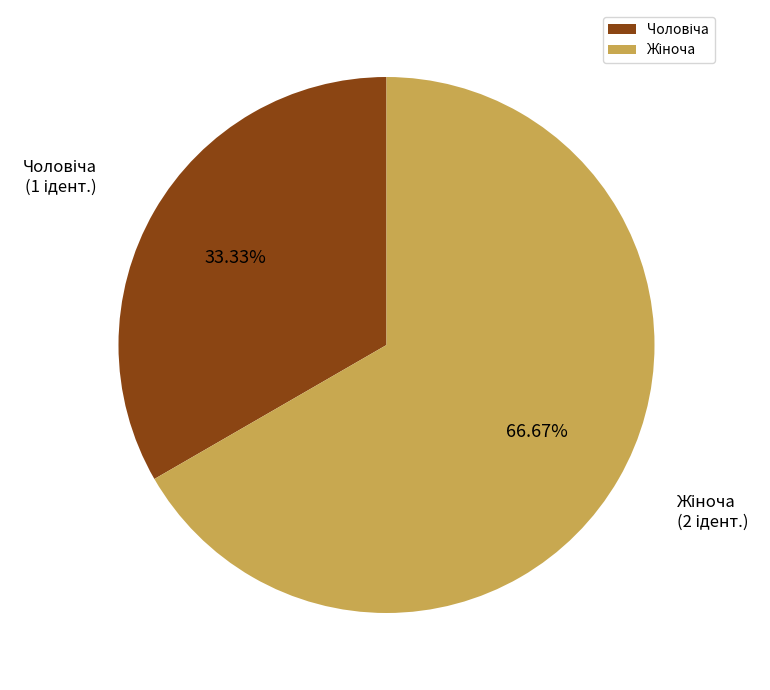

Is there a majority slice in this chart?

Yes